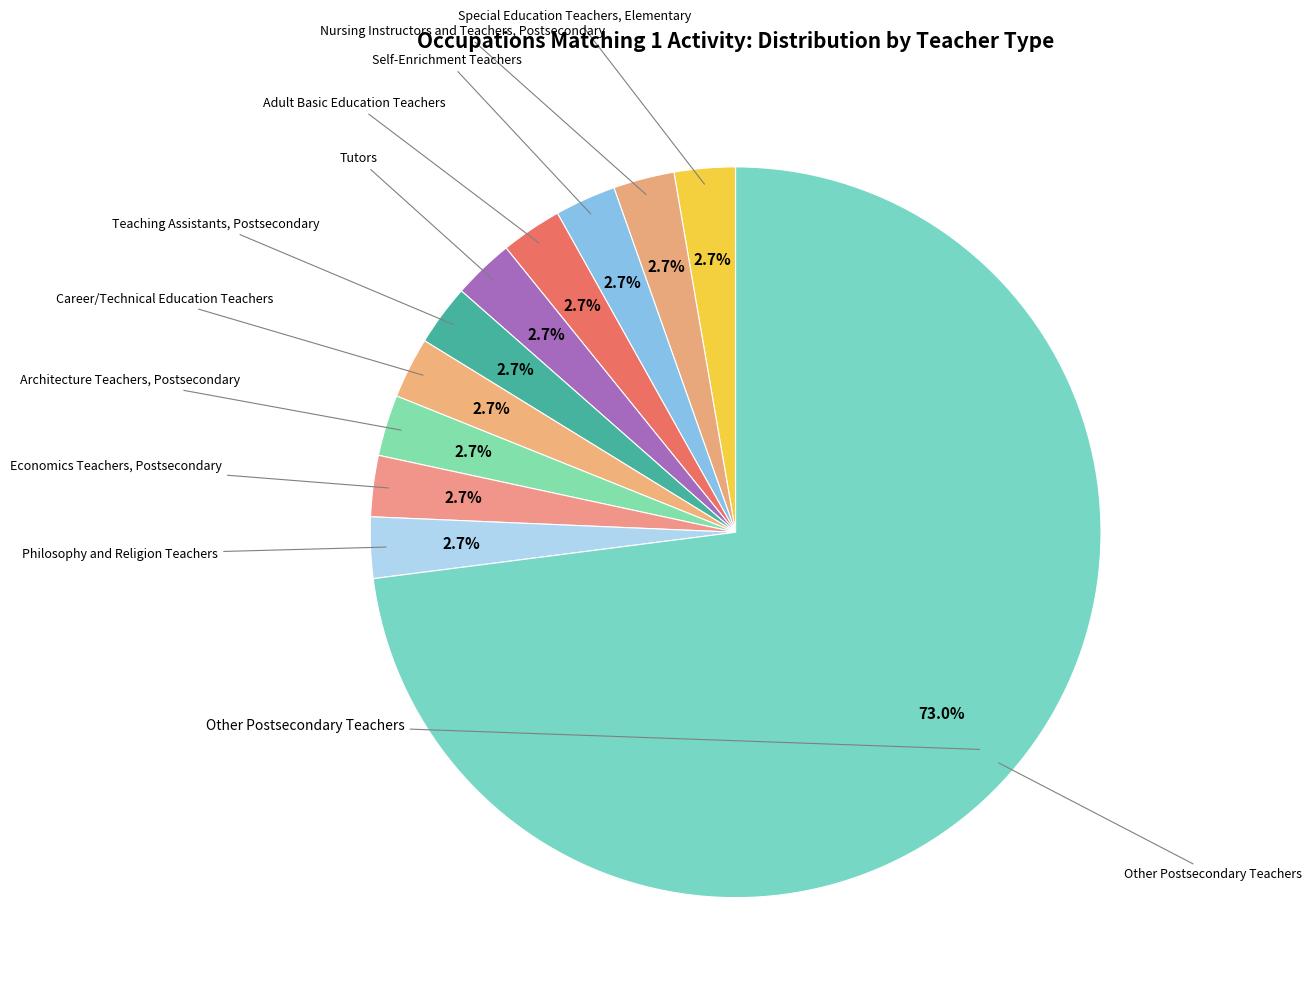

How many slices are in this pie chart?

11